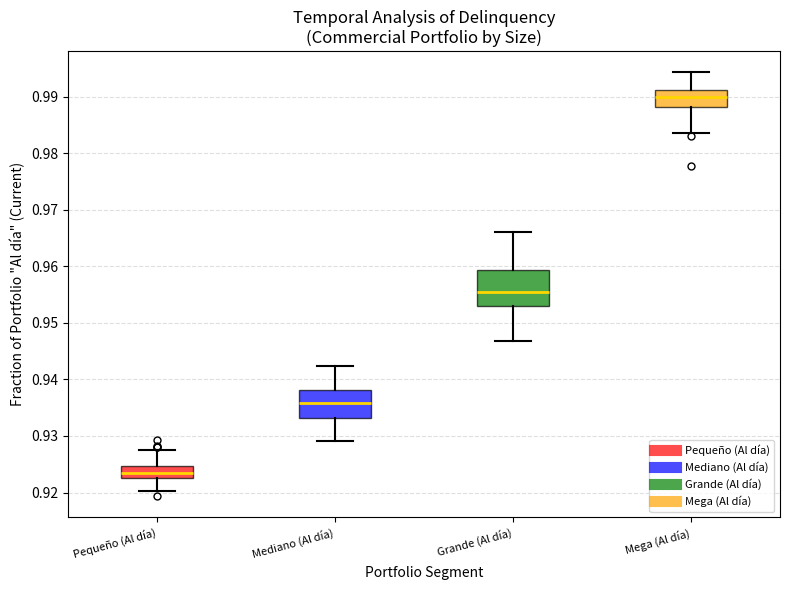

Which box has the highest median line?

Mega (Al día)